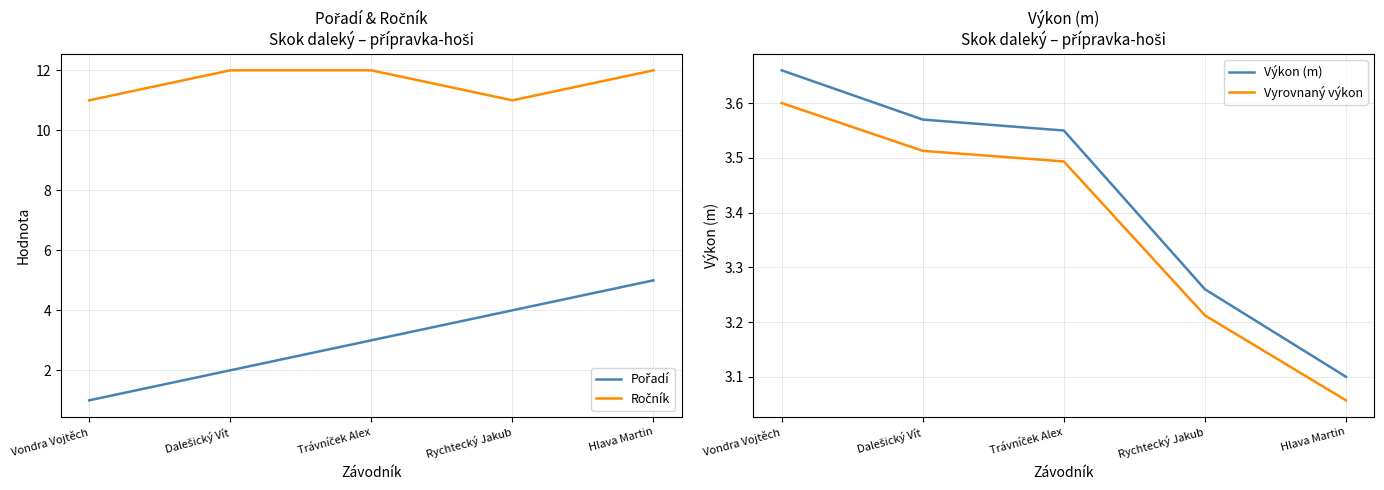

At which label does Vyrovnaný výkon reach its minimum?

Hlava Martin